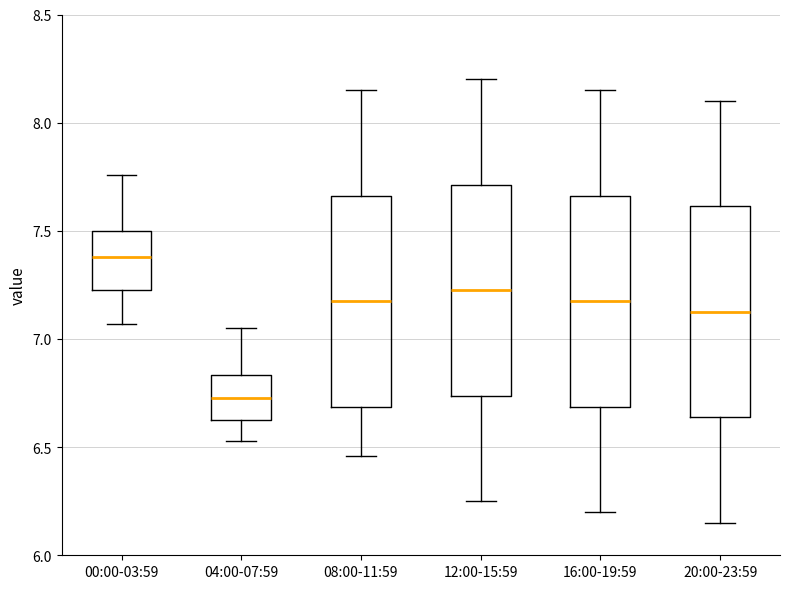

Reading left to right, read every box against the y-axis: the position of its median line, the range the box covers, and the ends of its whiskers. The values are not printed on the chart, so give them approximately, as read against the axis.

00:00-03:59: median 7.40, box 7.25 to 7.50, whiskers 7.05 to 7.75
04:00-07:59: median 6.75, box 6.65 to 6.85, whiskers 6.55 to 7.05
08:00-11:59: median 7.20, box 6.70 to 7.65, whiskers 6.45 to 8.15
12:00-15:59: median 7.25, box 6.75 to 7.70, whiskers 6.25 to 8.20
16:00-19:59: median 7.20, box 6.70 to 7.65, whiskers 6.20 to 8.15
20:00-23:59: median 7.15, box 6.65 to 7.60, whiskers 6.15 to 8.10